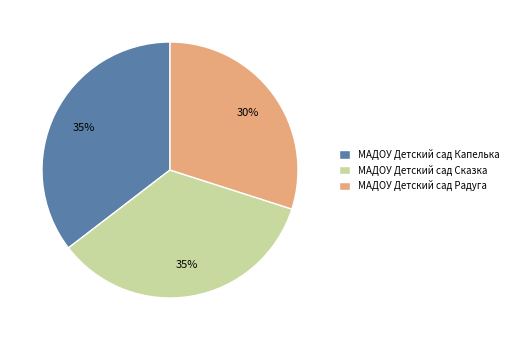

Is it true that МАДОУ Детский сад Радуга is 30% of the pie?

True